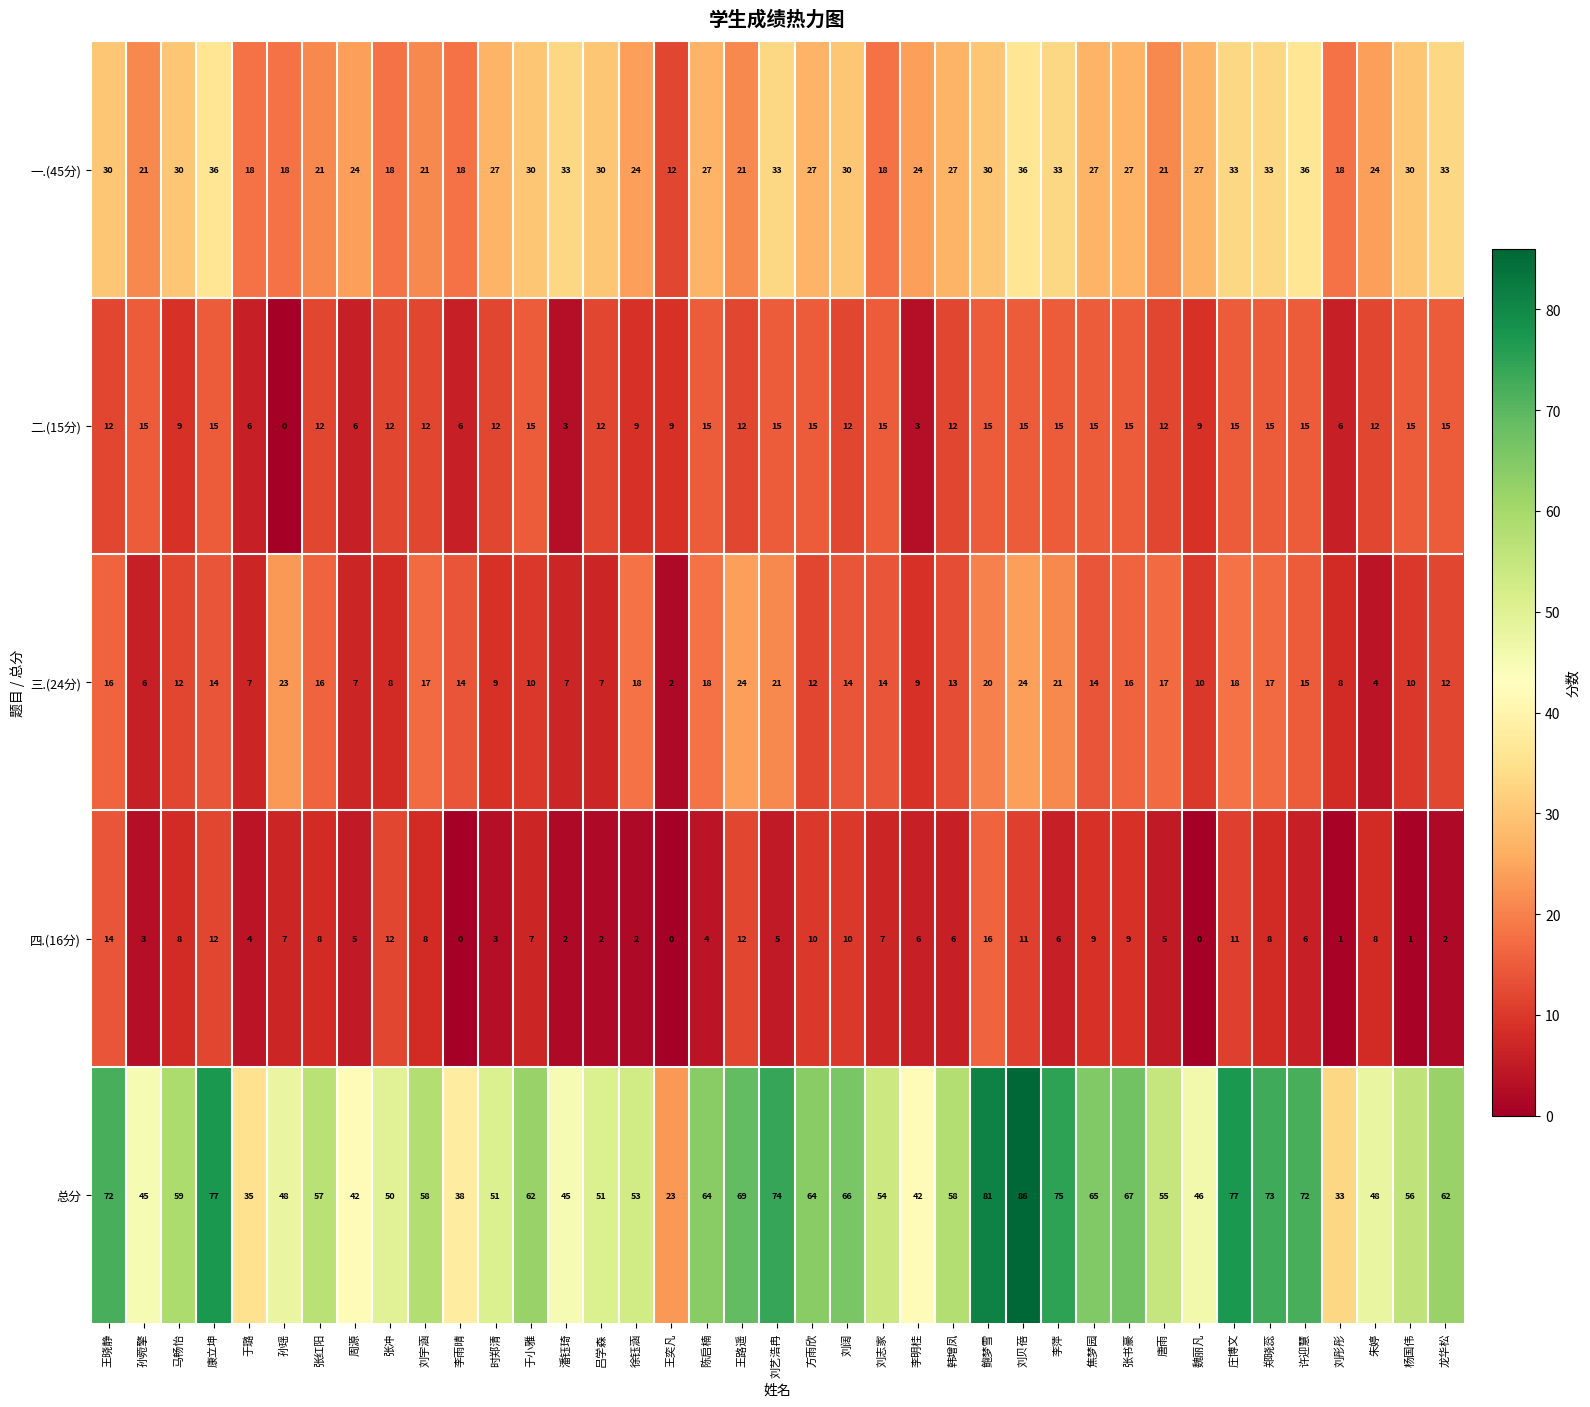

Which category has the highest value across all series?

刘贝蓓